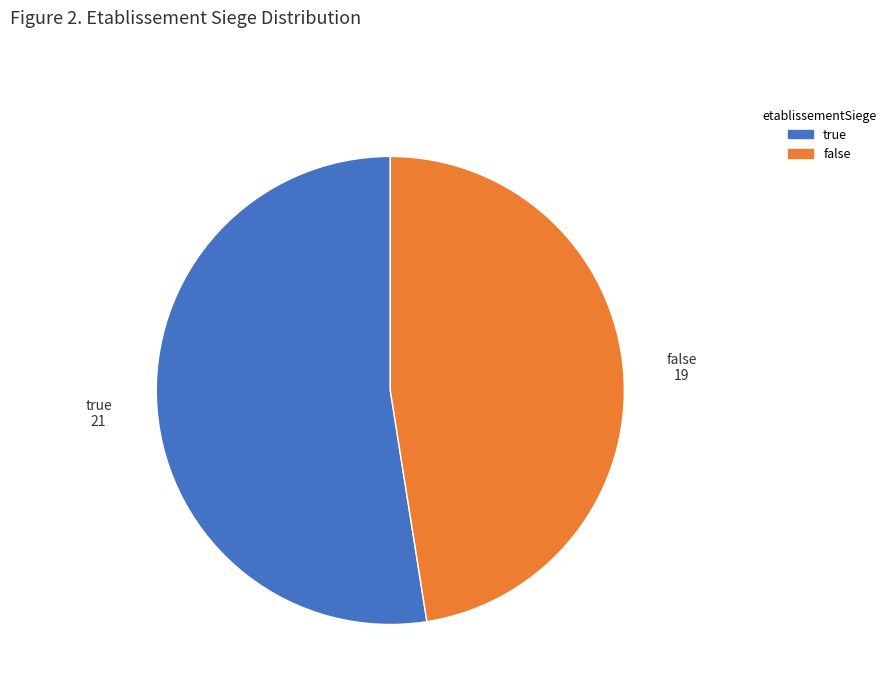

Approximately how many times larger is the value at true compared to false?

1.1